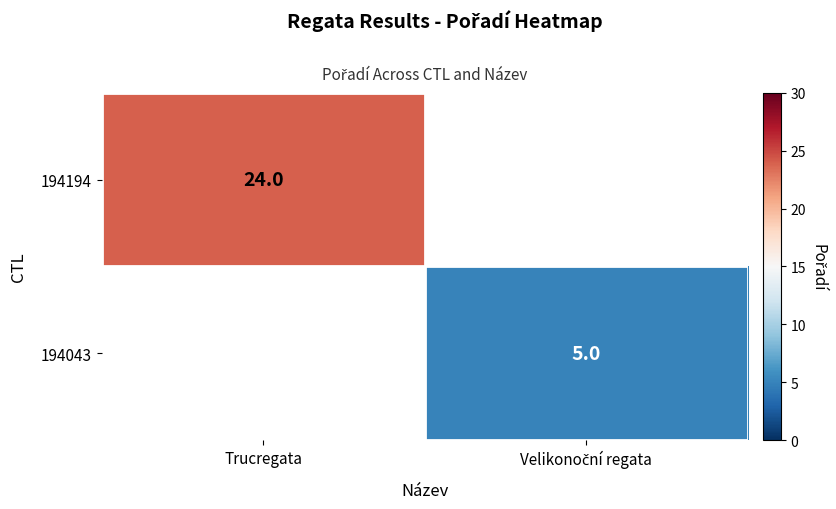

The 194194 series shows 24 at Trucregata. True or false?

True